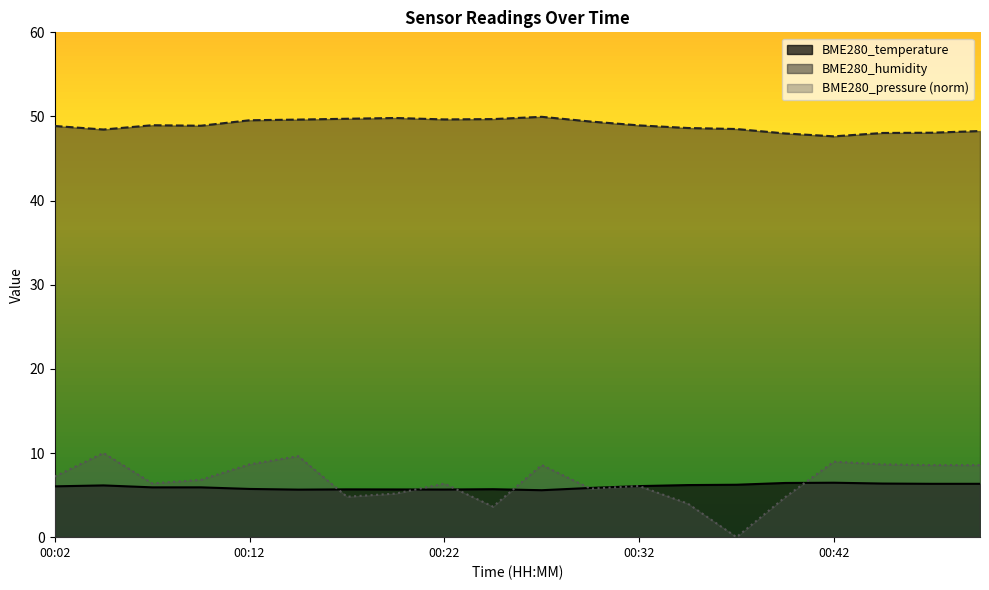

Count the number of categories in the chart.

20